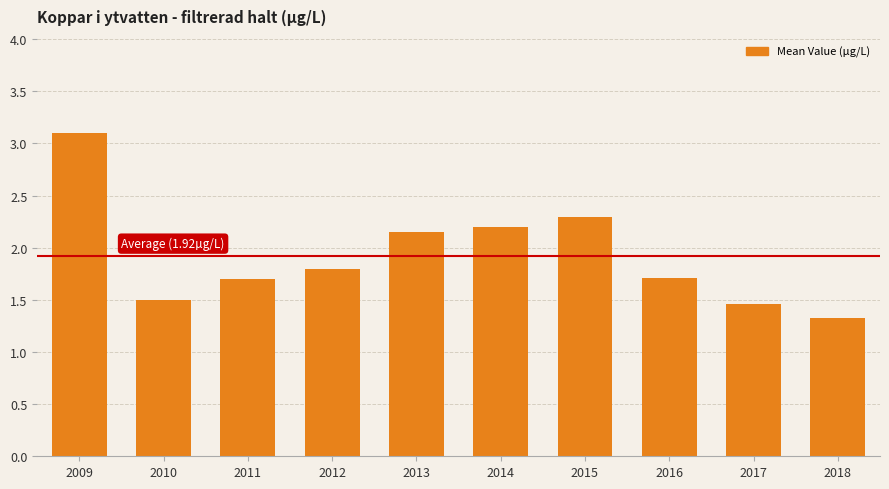

What is the minimum value shown in the chart?

1.3